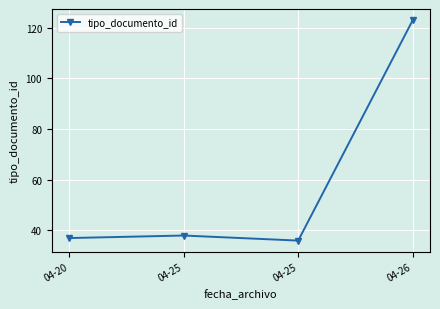

How many lines are shown in the chart?

1